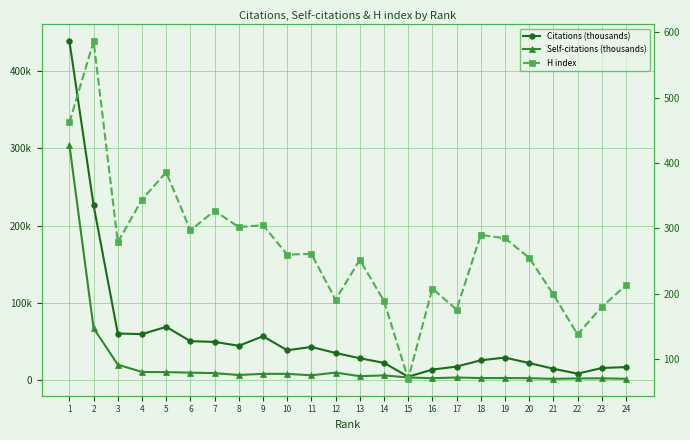

Reading left to right, what are all the values shown in this chart?

Citations (thousands): 438203	226040	60383	59654	69021	50524	49552	44576	56870	38765	43048	35215	28410	22497	4558	13805	17650	25770	29296	22208	14862	8491	15799	17005
Self-citations (thousands): 304231	67222	20114	10734	10457	9856	9180	6755	8294	8220	6395	9898	5236	6275	3563	2607	3556	2788	2863	2652	1802	2333	2481	1879
H index: 462	586	279	344	386	297	327	302	305	260	261	191	252	189	70	208	176	290	285	255	199	138	180	213